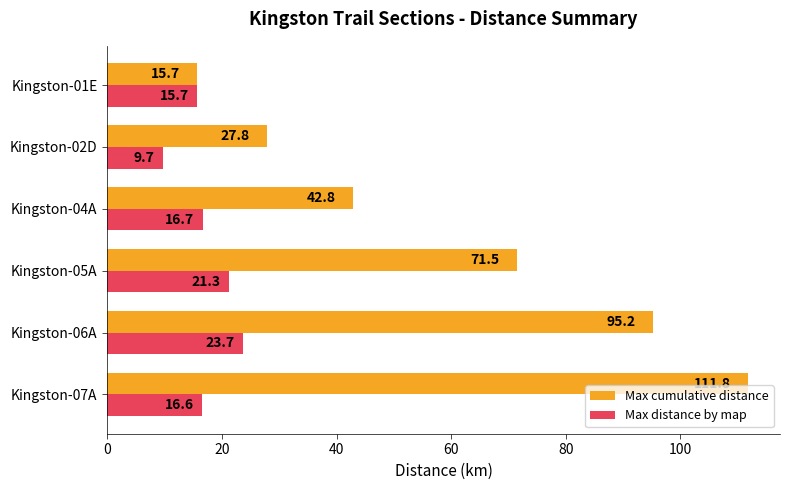

What are all the series names shown in the legend?

Max cumulative distance, Max distance by map